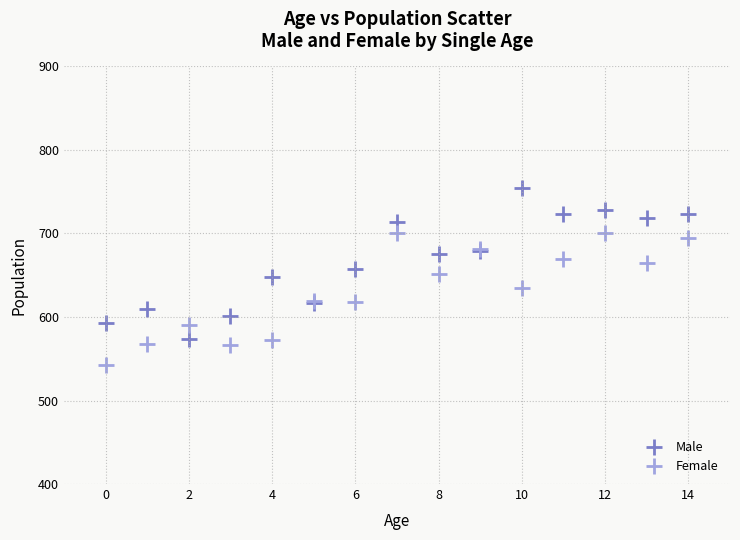

Which series reaches the minimum Y coordinate?

Female